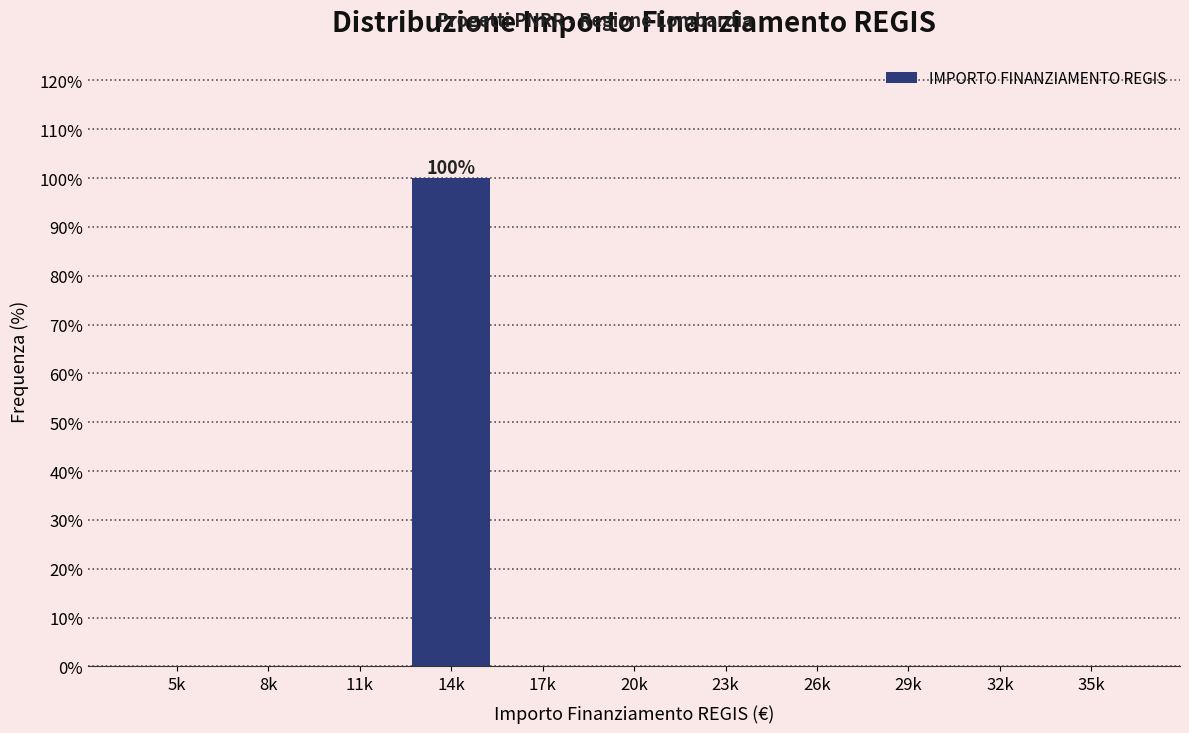

Reading right to left, list all the values displayed in this chart.

35k=0	32k=0	29k=0	26k=0	23k=0	20k=0	17k=0	14k=100	11k=0	8k=0	5k=0